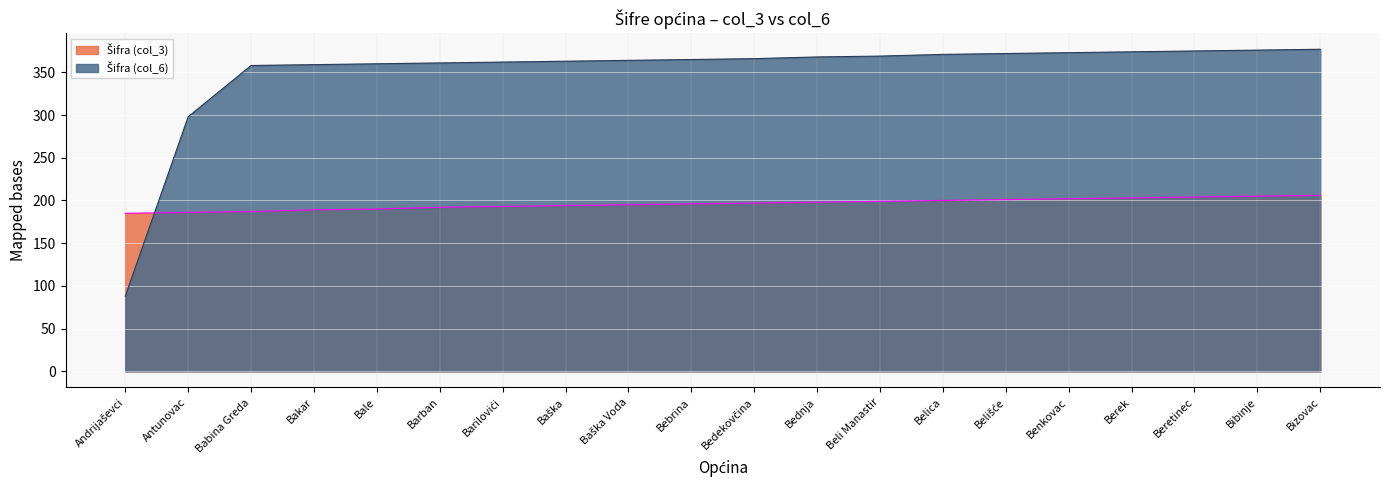

Rank the categories by Šifra (col_3) value from highest to lowest.

Bizovac, Bibinje, Beretinec, Berek, Benkovac, Belišće, Belica, Beli Manastir, Bednja, Bedekovčina, Bebrina, Baška Voda, Baška, Barilovići, Barban, Bale, Bakar, Babina Greda, Antunovac, Andrijaševci